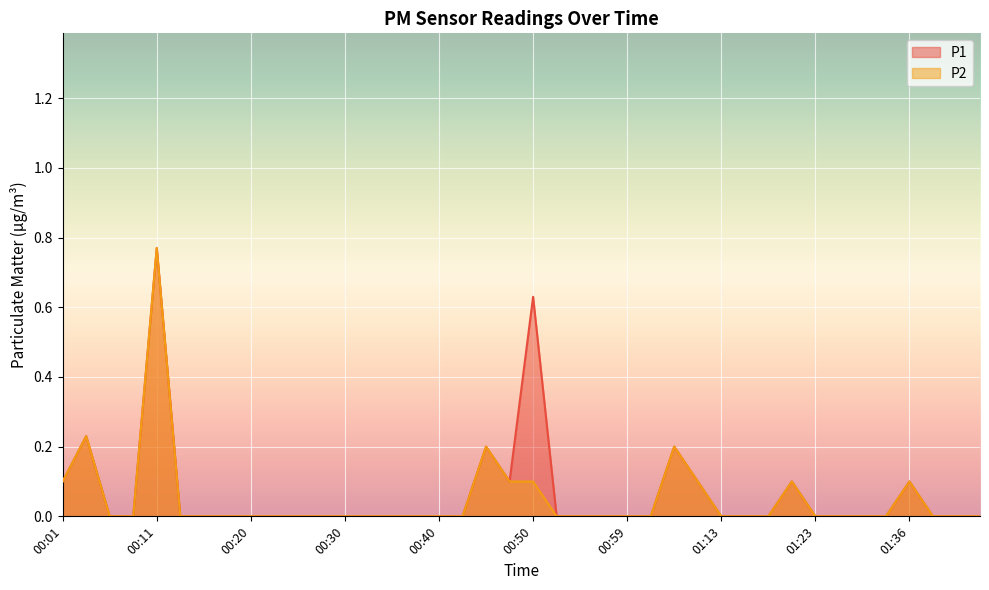

What is the sum of all P1 values?

2.5